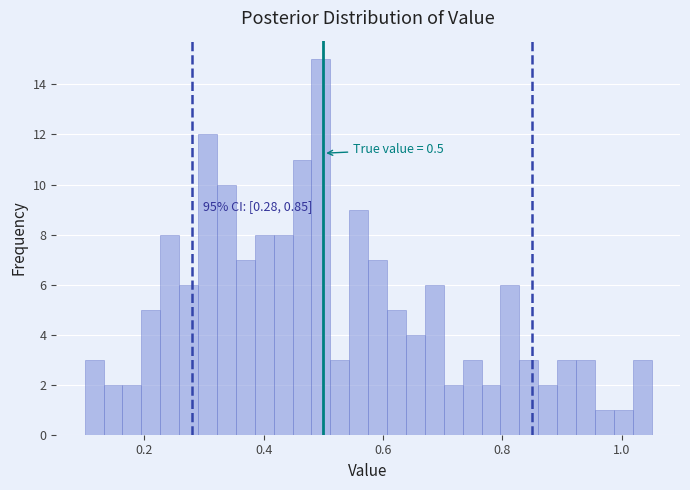

Around what value on the x-axis is the tallest bar? Give the approximate position of its centre, as read against the axis.

0.50